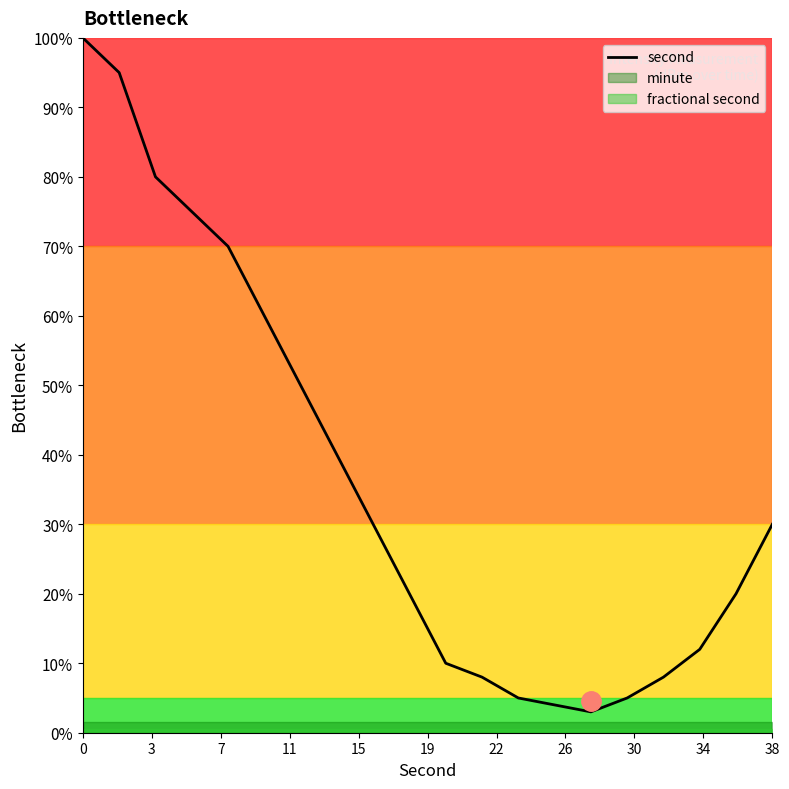

What is the value of the 2nd point from the left?

95